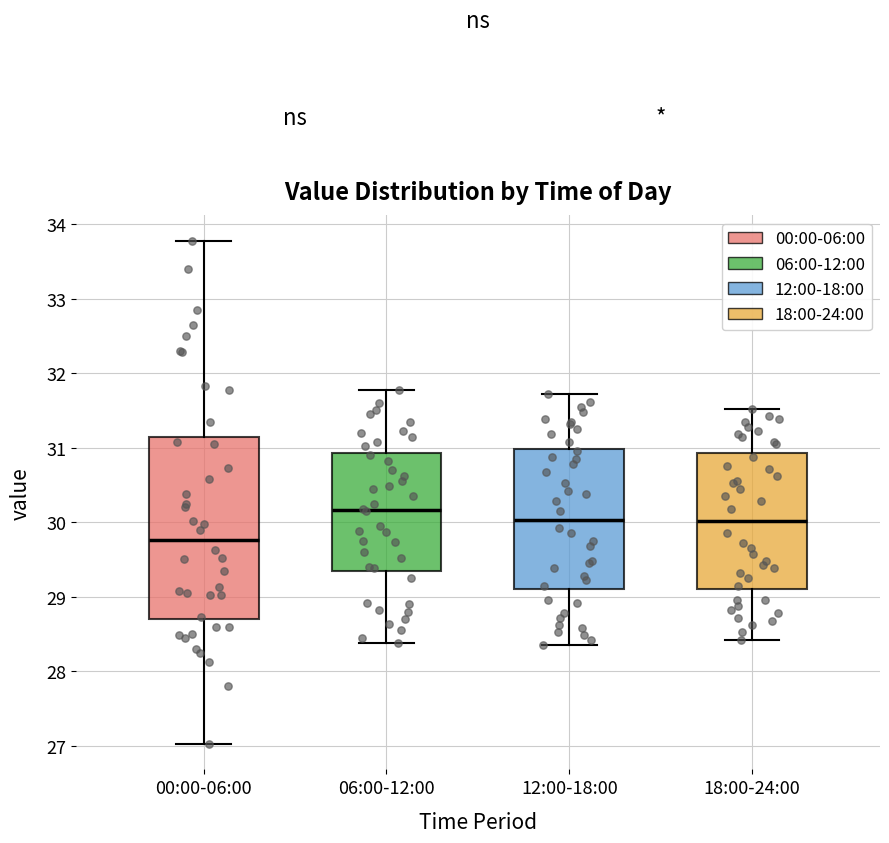

Where does the lower whisker of the box for 06:00-12:00 end on the y-axis? The values are not printed on the chart, so give them approximately, as read against the axis.

28.4